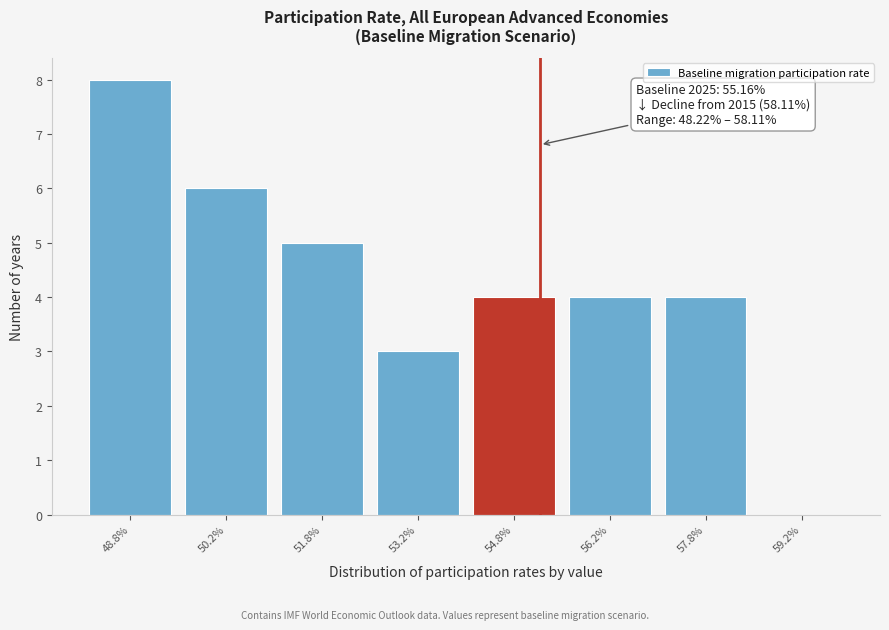

Over which range of the x-axis is the bar tallest?

48.0 to 49.5